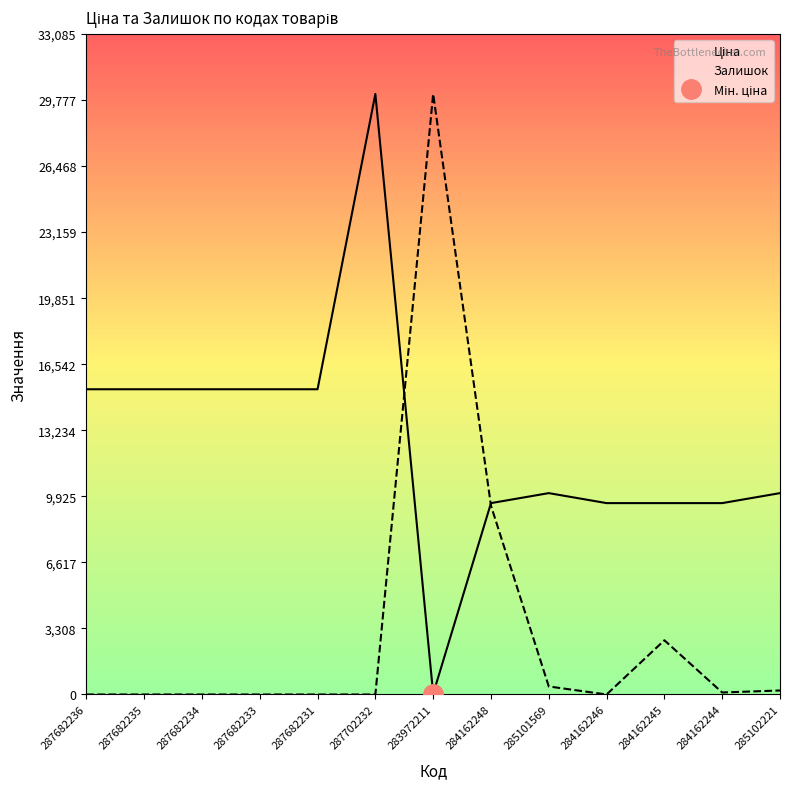

What is the difference between the maximum and minimum values in the Залишок series?

30077.8